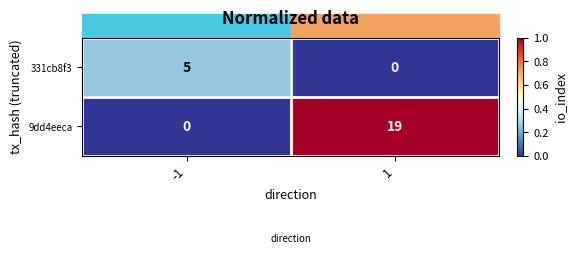

What is the approximate value of 9dd4eeca at 1, to the nearest 5?

20